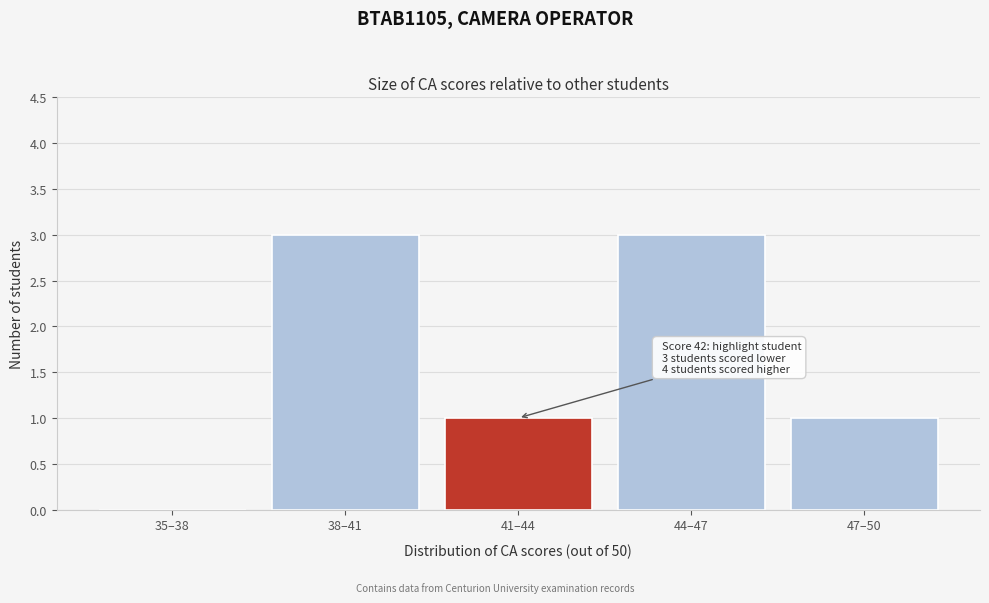

Reading left to right, list all the values displayed in this chart.

35–38=0	38–41=3	41–44=1	44–47=3	47–50=1